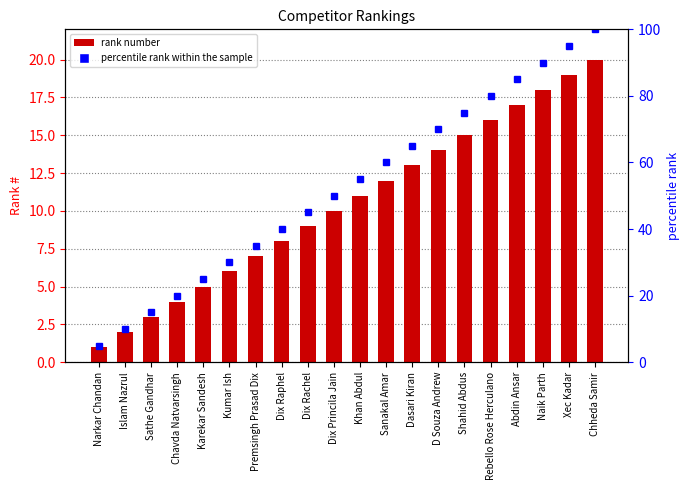

What is the sum of all # values?

210.0